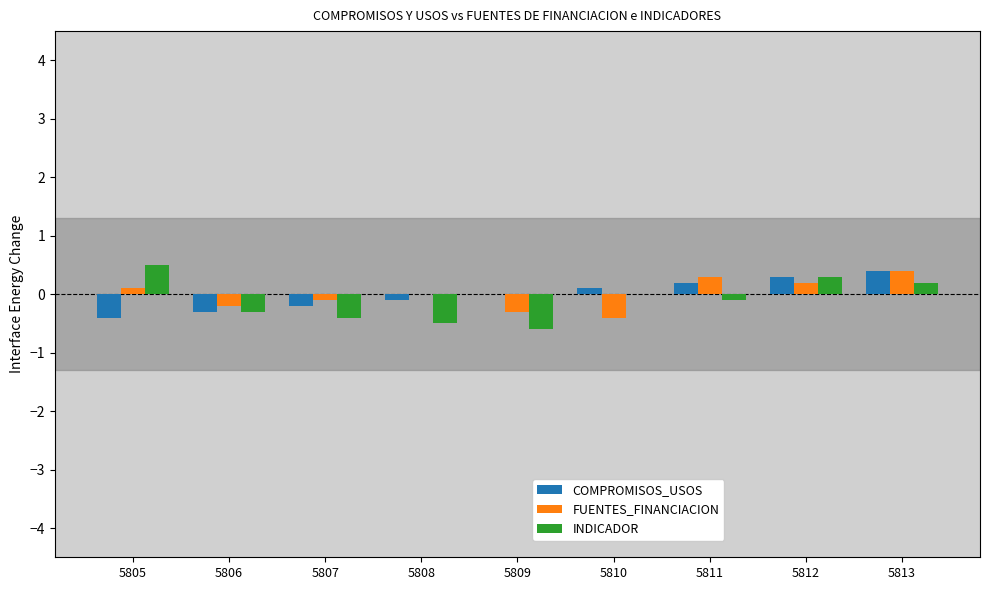

Is it true that COMPROMISOS_USOS equals 0.3 at 5812?

True